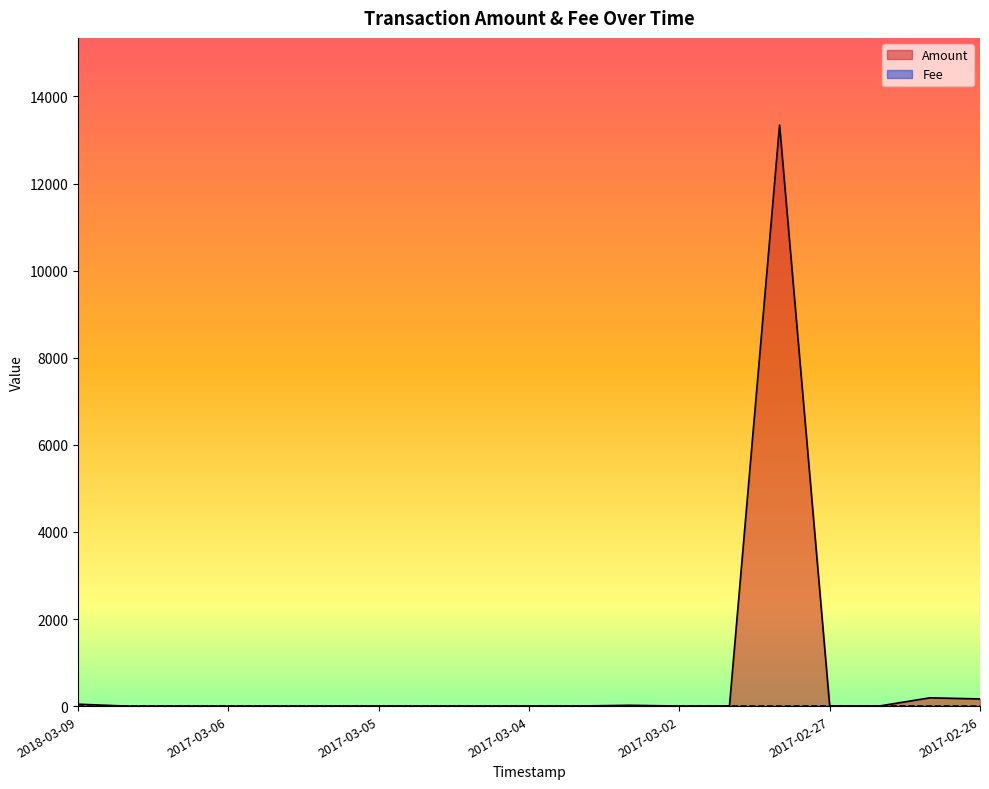

What is the maximum value for Fee?

5.0